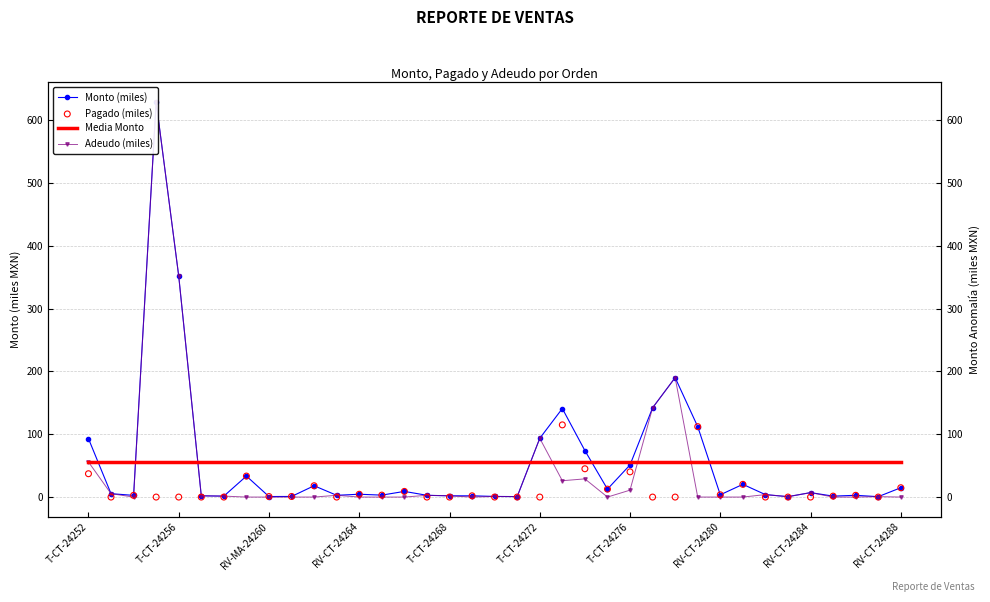

Which series reaches the minimum Y coordinate?

Adeudo (miles)